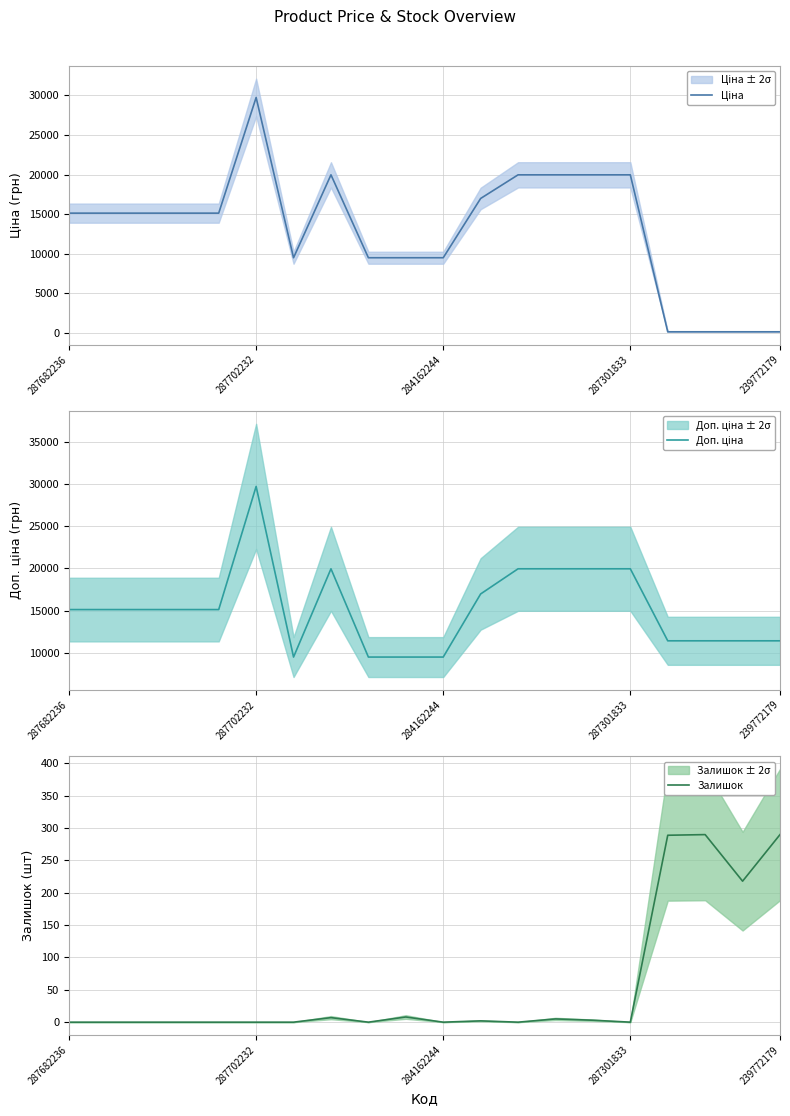

What is the maximum value for Залишок?

290